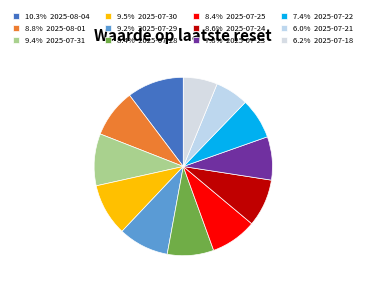

How many slices are in this pie chart?

12